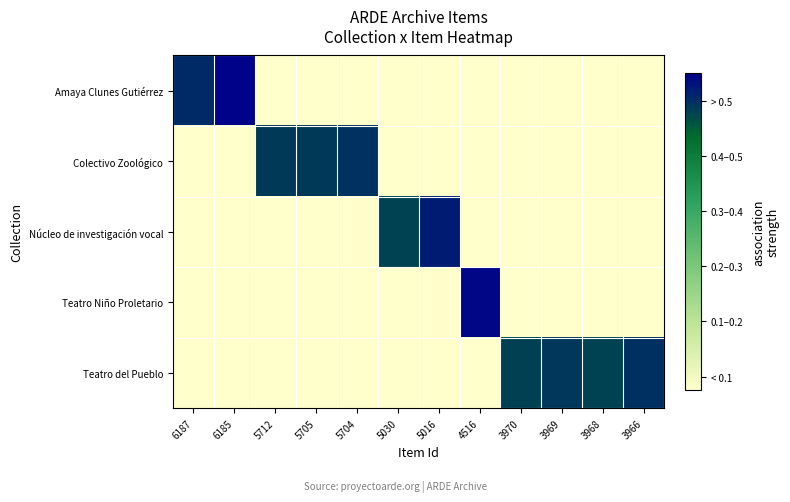

Between 6185 and 3969, which series saw the biggest shift?

Amaya Clunes Gutiérrez